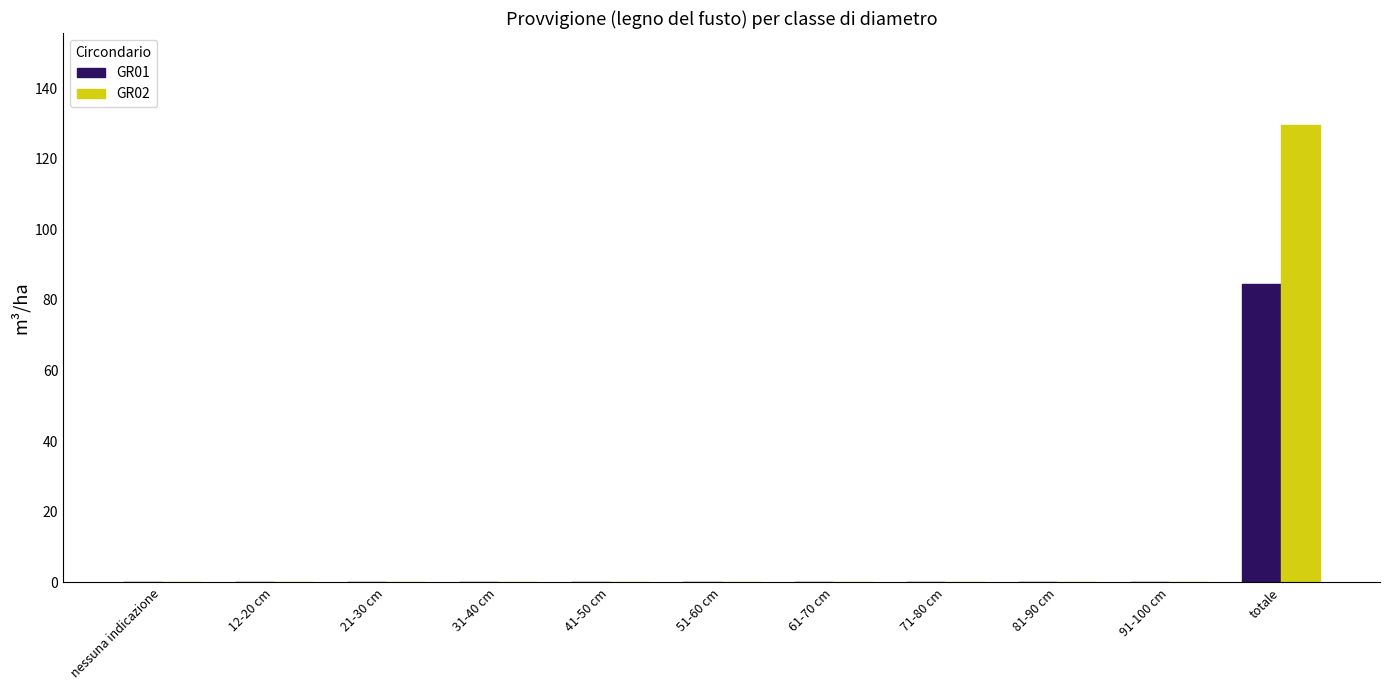

Are the bars grouped side by side (vs. stacked)?

Yes